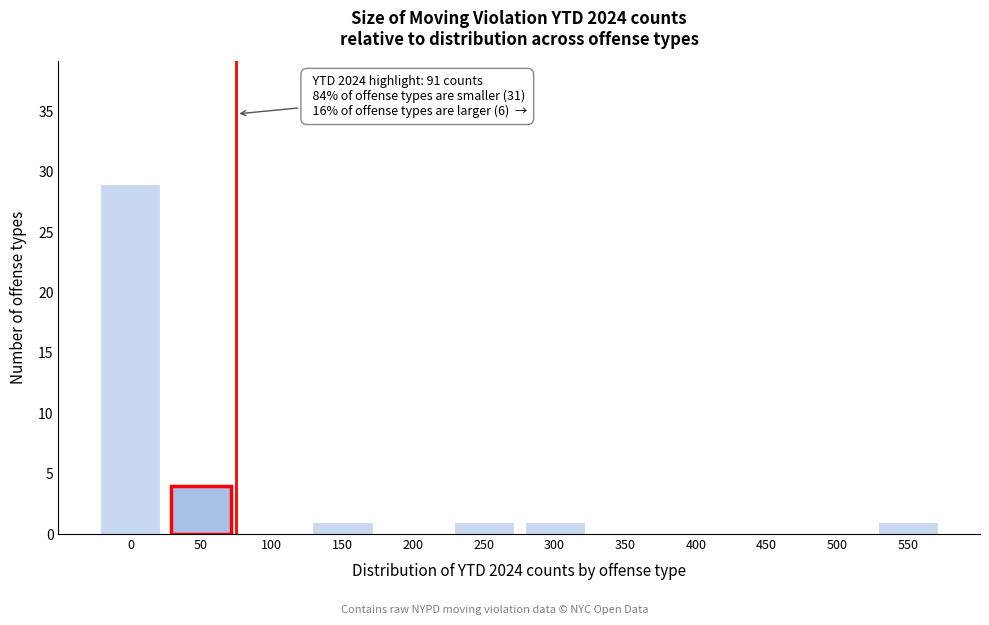

Reading left to right, what are all the values shown in this chart?

0=29	50=4	100=0	150=1	200=0	250=1	300=1	350=0	400=0	450=0	500=0	550=1